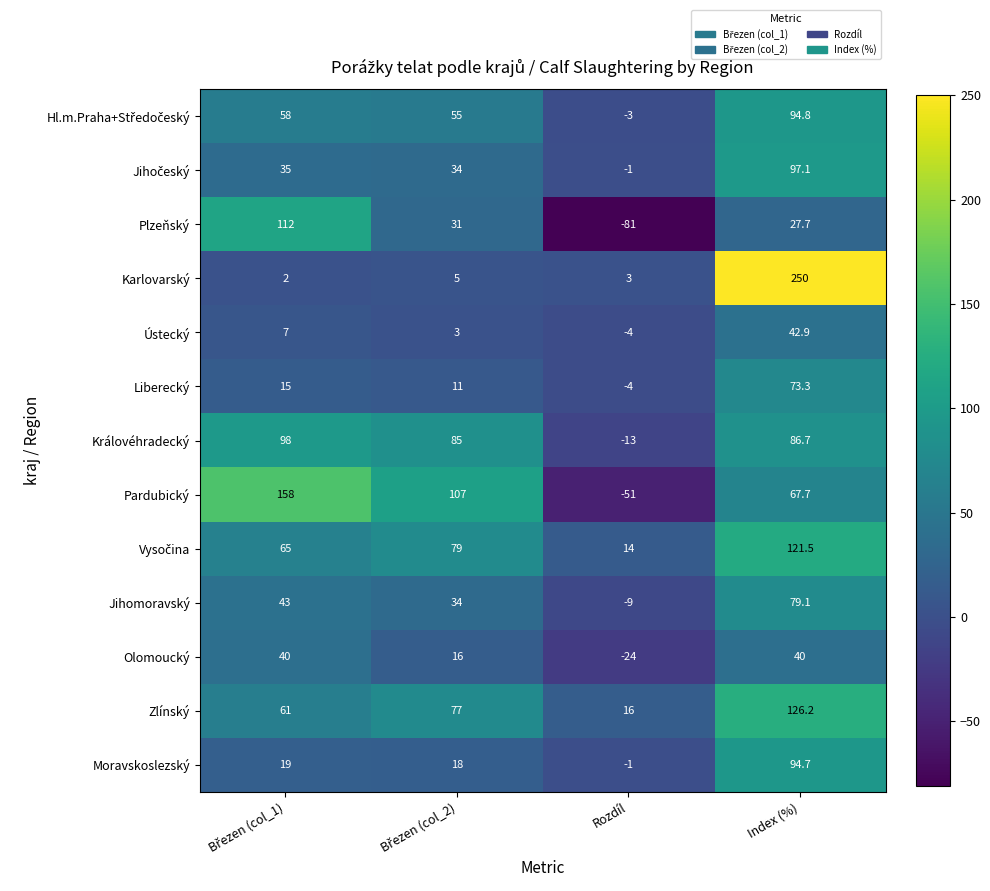

Count the number of categories in the chart.

4